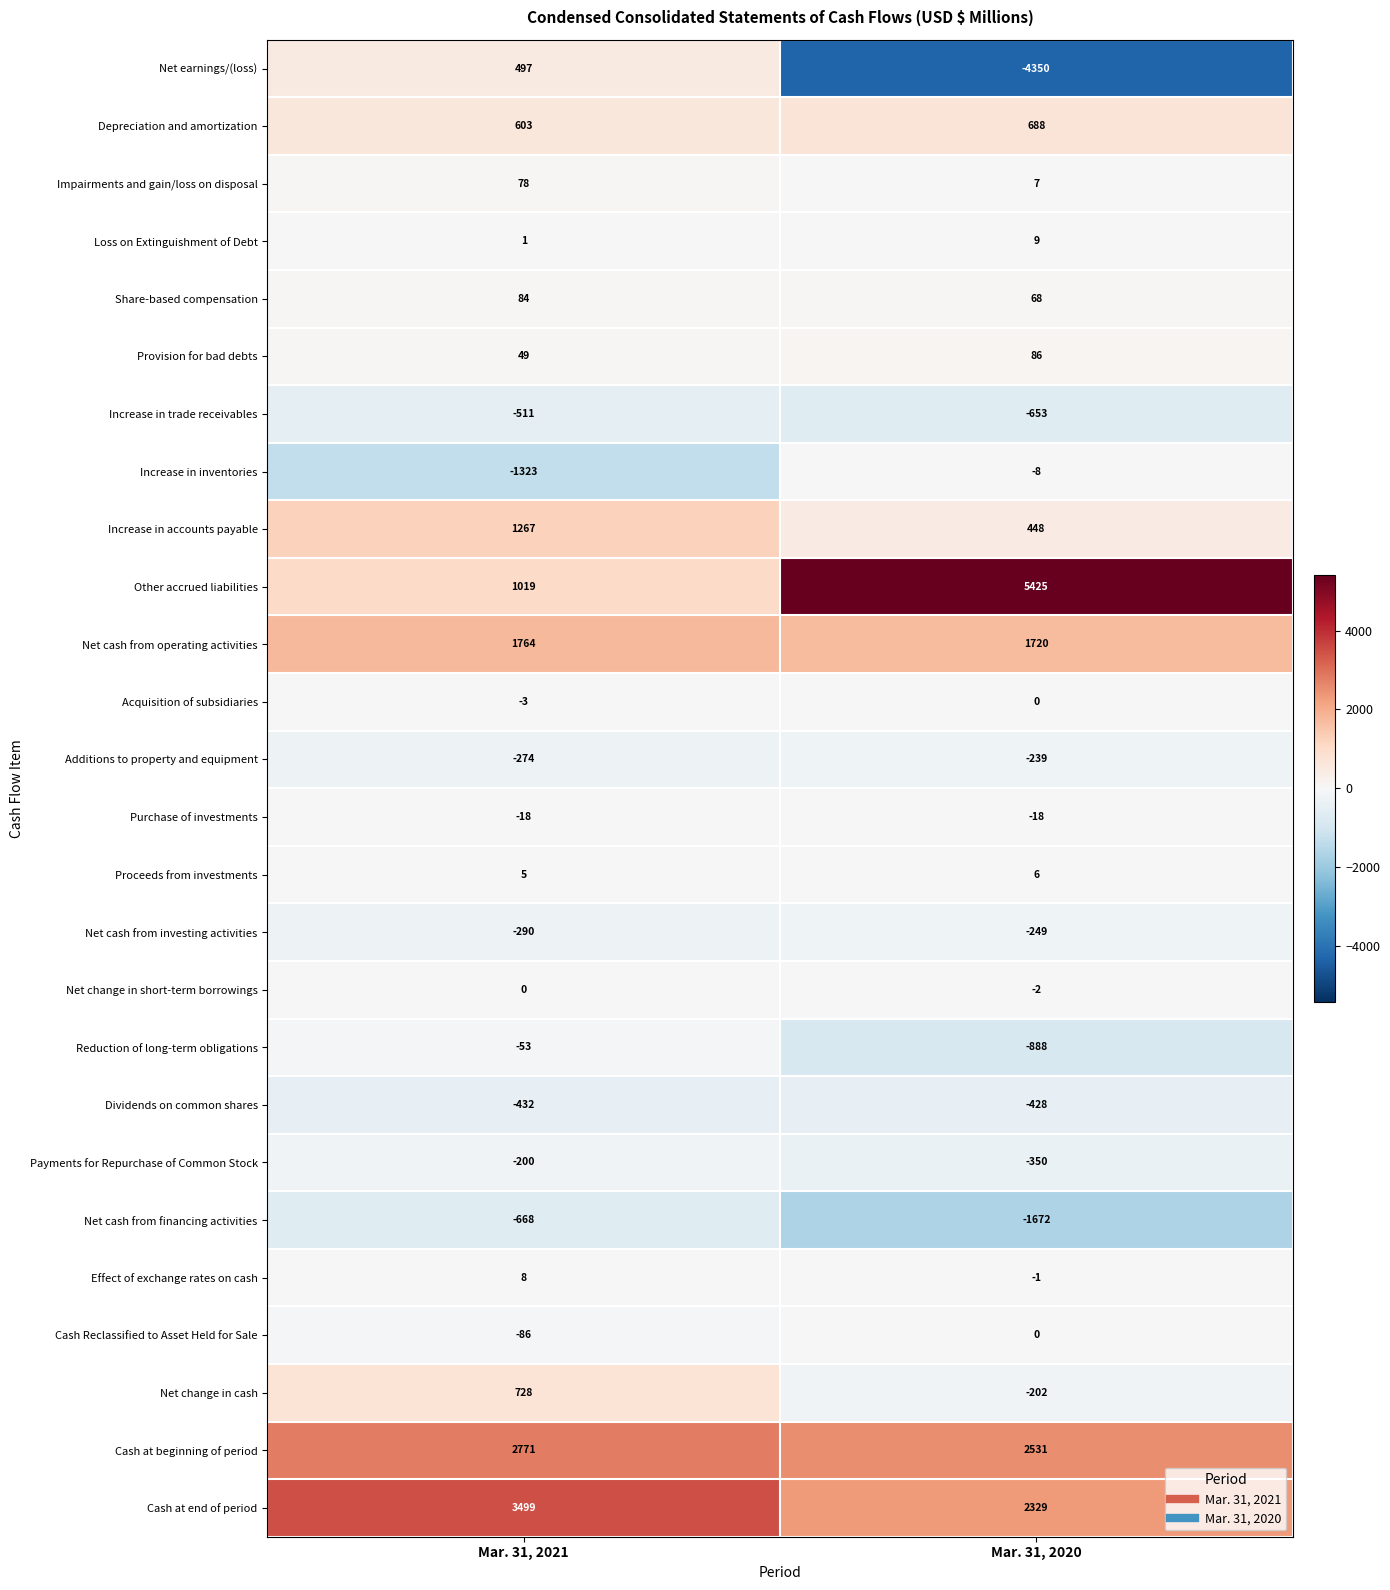

The value of Net cash from operating activities at Mar. 31, 2021 is 3031. True or false?

False